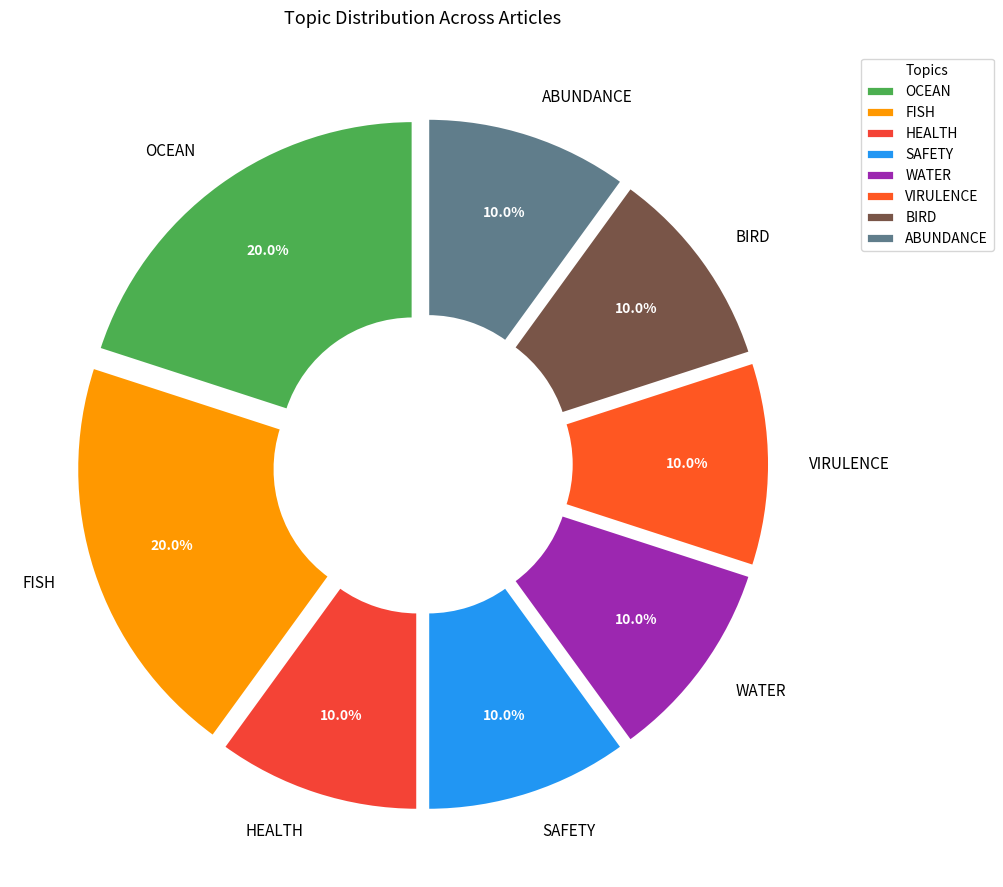

Do SAFETY and VIRULENCE together represent more than half of the pie?

No